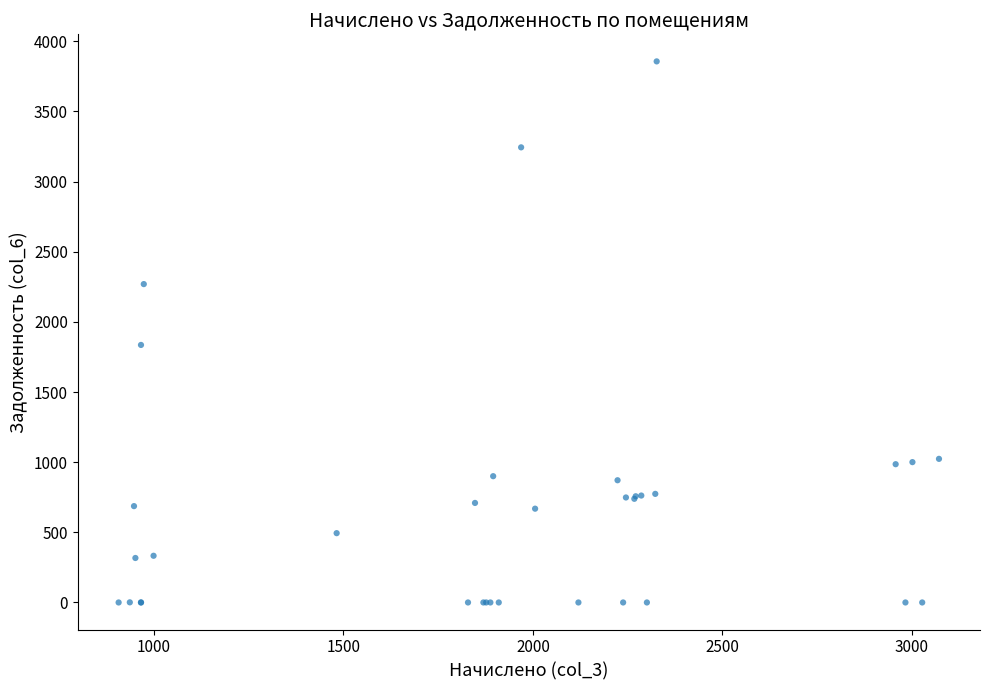

What Y value in the scatter plot is closest to 1928?

1835.8